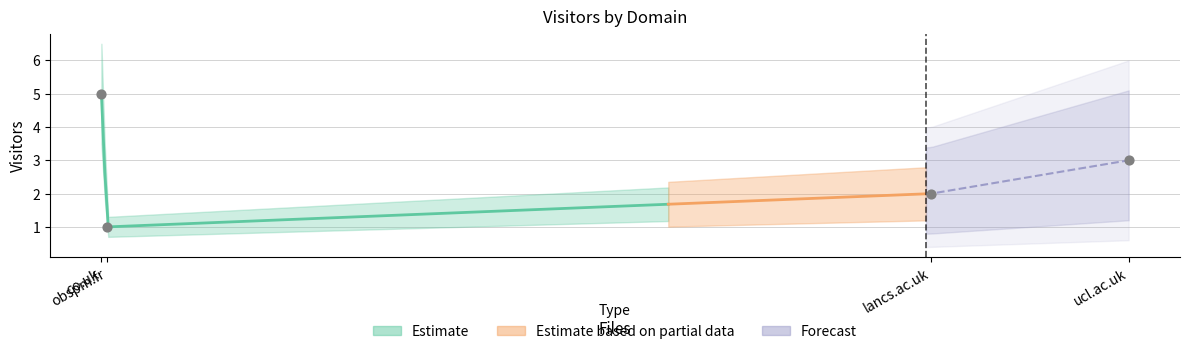

Approximately how many times larger is the value at obspm.fr compared to lancs.ac.uk?

0.5